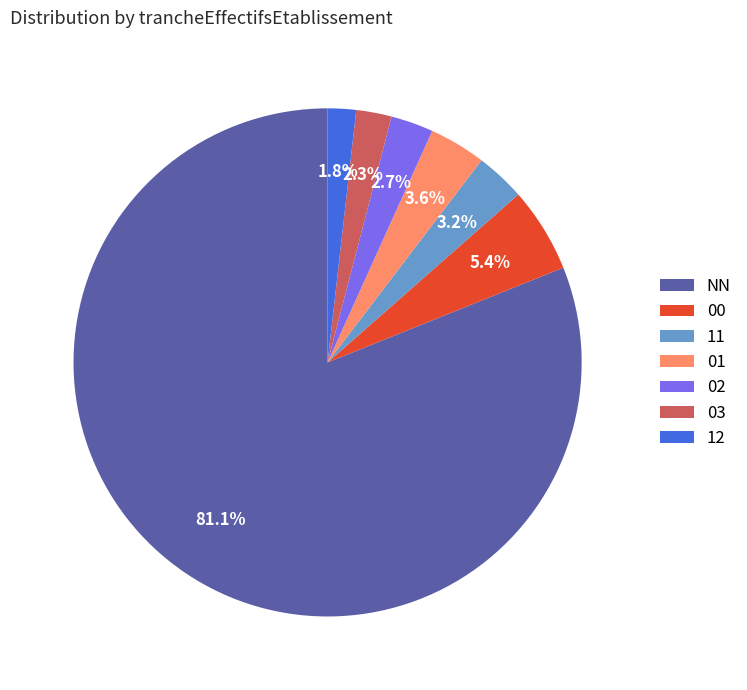

What percentage is NOT represented by 03?

97.7%